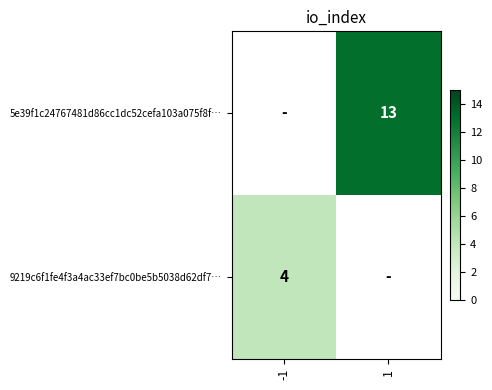

At how many categories does at least one series exceed 10?

1